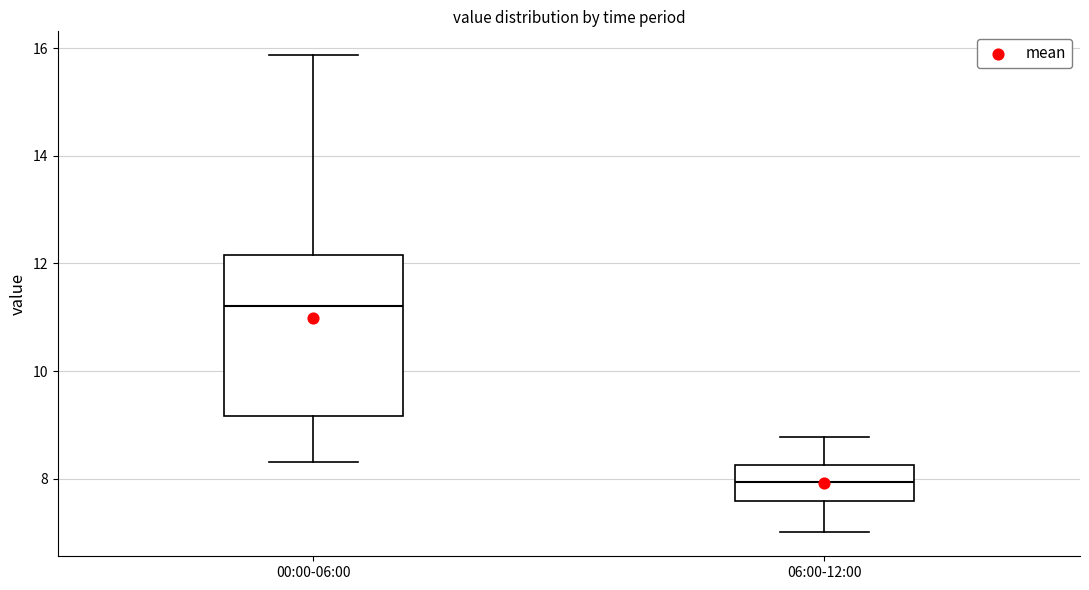

Reading left to right, transcribe this box plot: for each box, give where its median line is, the range the box spans, and where its two whiskers end, as read against the y-axis. The values are not printed on the chart, so give them approximately, as read against the axis.

00:00-06:00: median 11.2, box 9.2 to 12.2, whiskers 8.4 to 15.8
06:00-12:00: median 8.0, box 7.6 to 8.2, whiskers 7.0 to 8.8